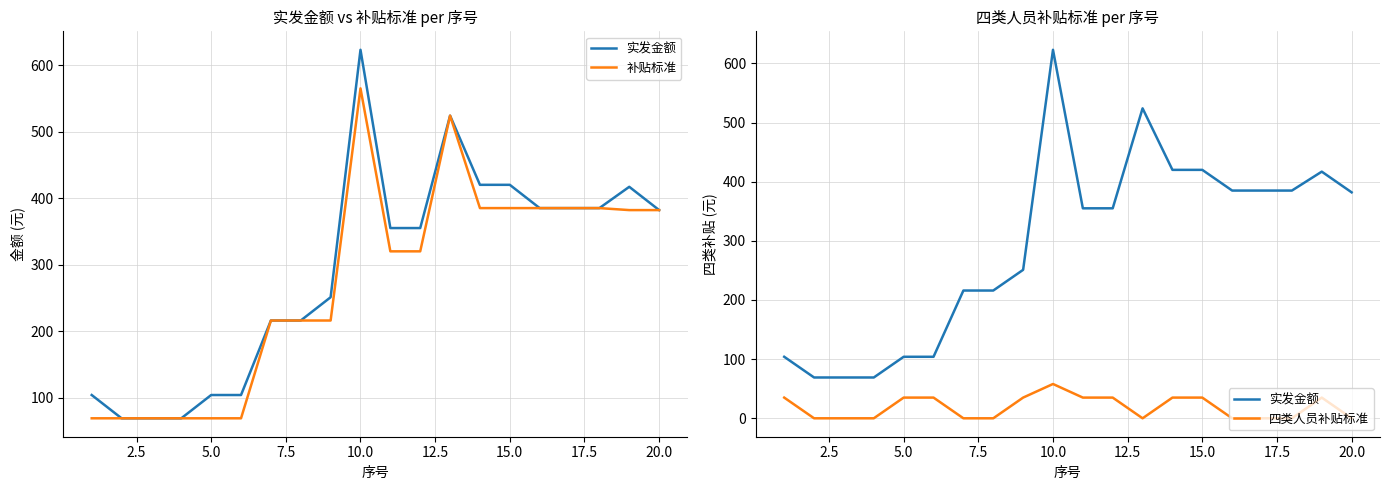

What is the spread (max minus min) of values at 15.0?

385